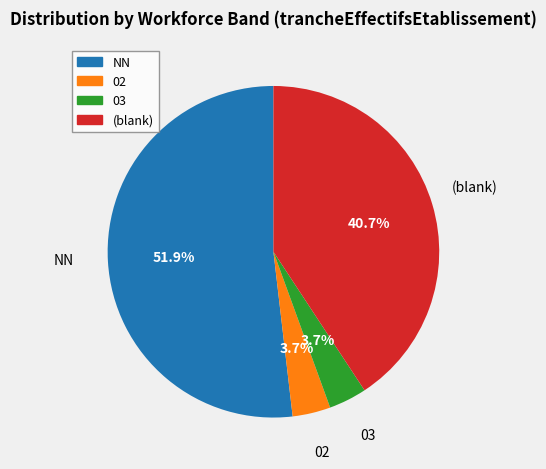

Count the number of slices in the pie.

4